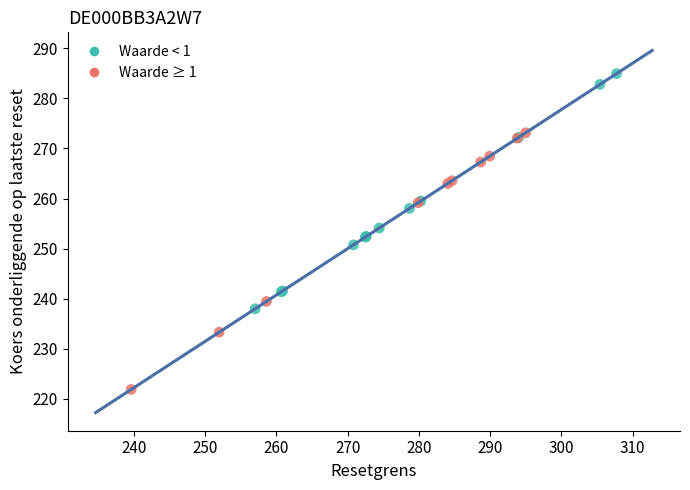

Which series reaches the maximum Y coordinate?

Waarde < 1